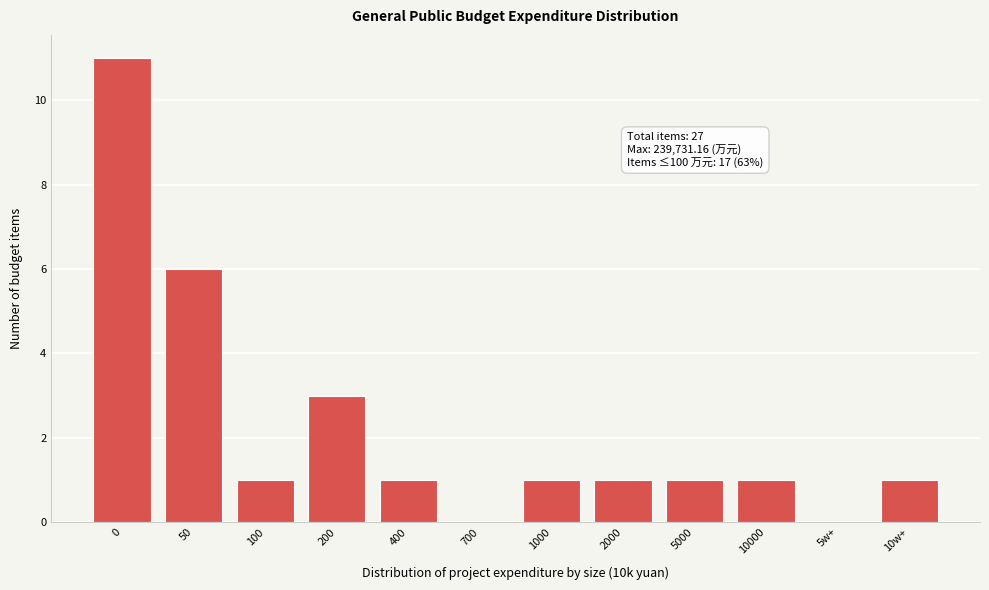

Reading left to right, transcribe all the data shown in this chart.

0=11	50=6	100=1	200=3	400=1	700=0	1000=1	2000=1	5000=1	10000=1	5w+=0	10w+=1